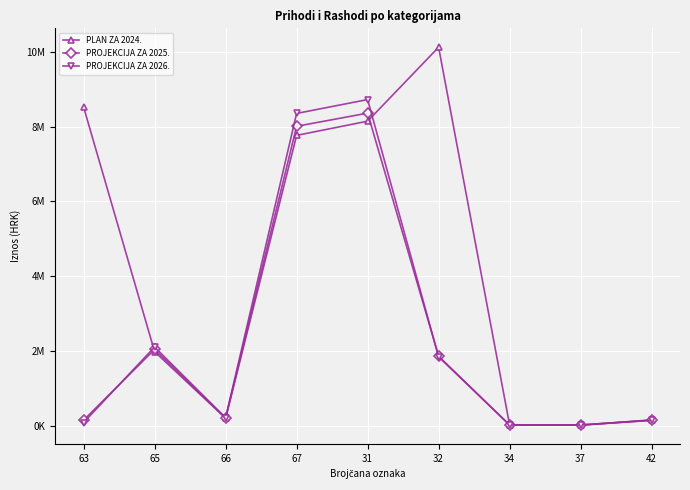

What is the sum of the PROJEKCIJA ZA 2026. values at 66 and 37?

240693